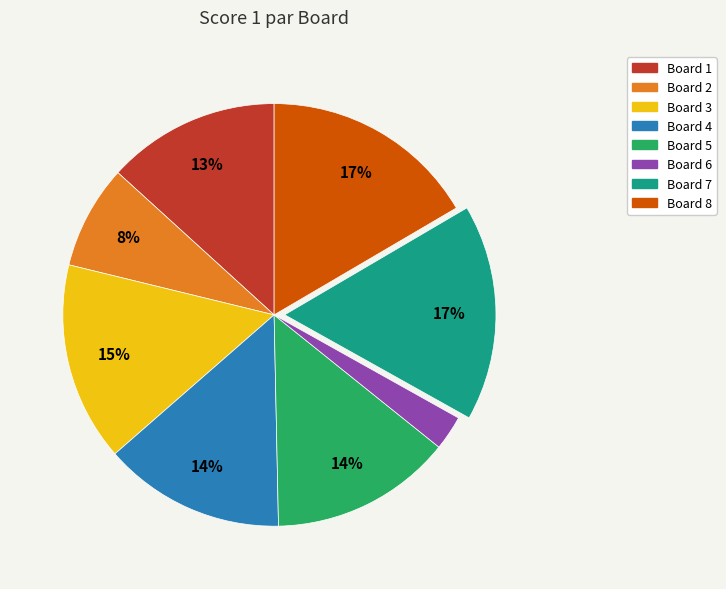

Approximately how many times larger is the value at Board 7 compared to Board 2?

2.1